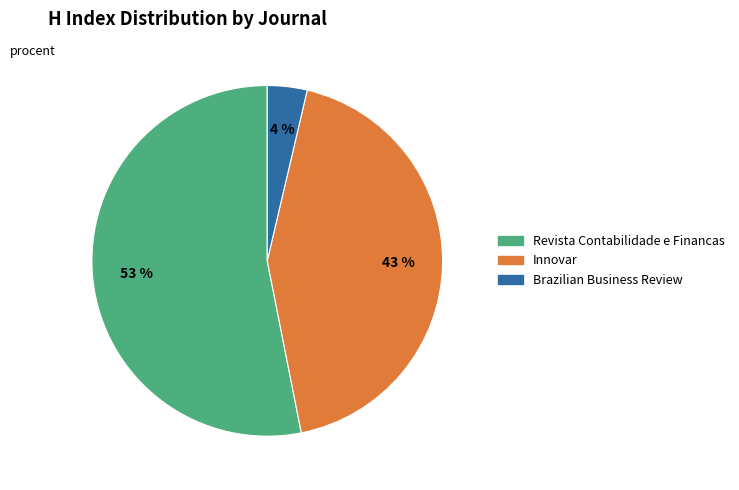

To the nearest percent, what is the difference between the largest and smallest slice percentages?

49%